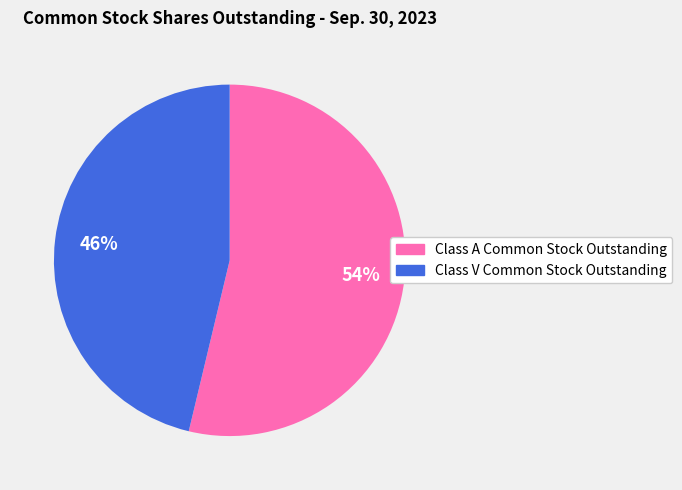

The Class V Common Stock Outstanding slice represents 46% of the pie. True or false?

True